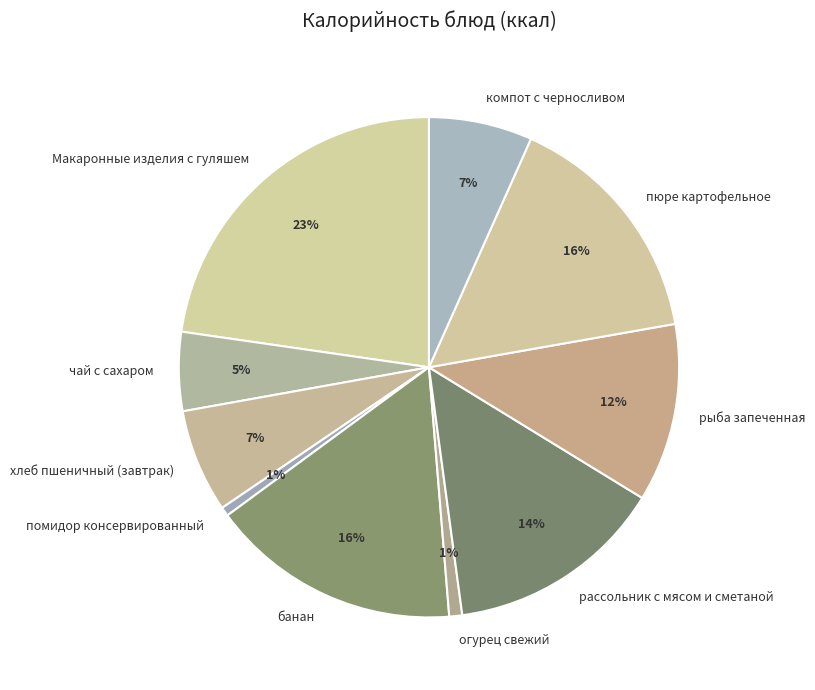

What is the ratio of the value at банан to the value at Макаронные изделия с гуляшем?

0.7